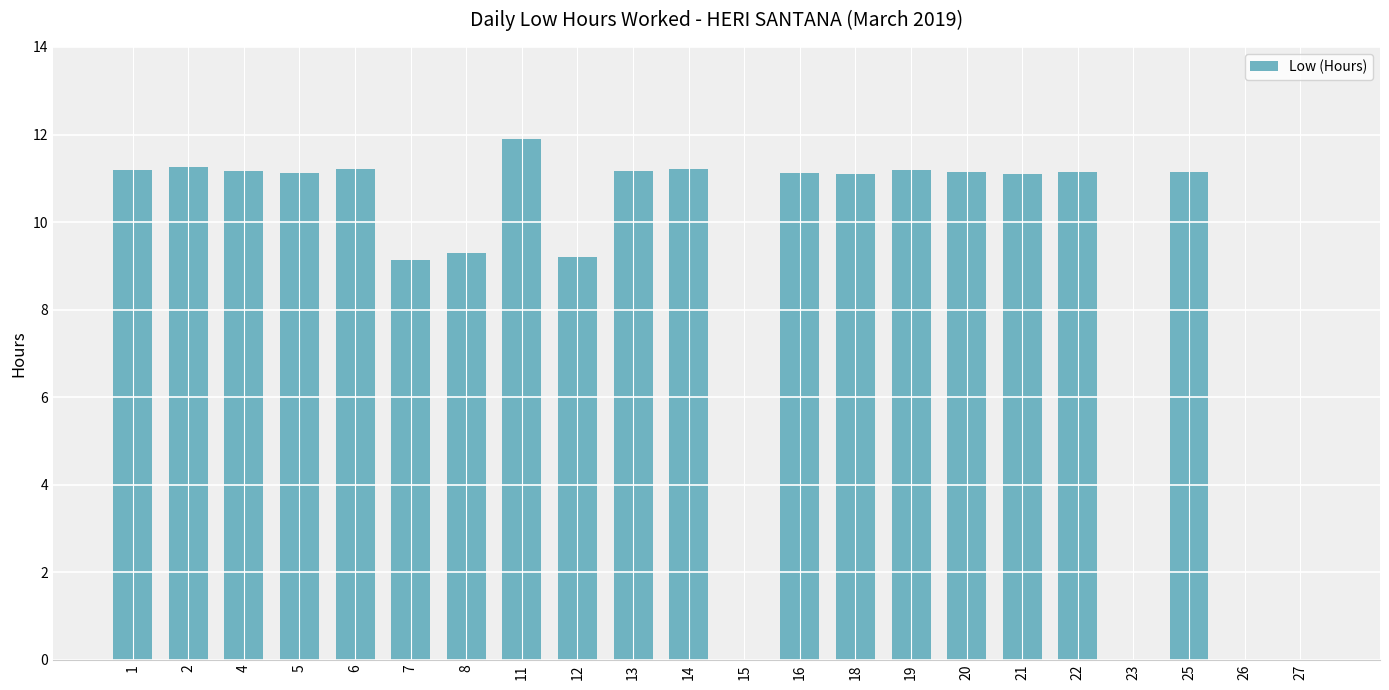

Read the value at 20.

11.1